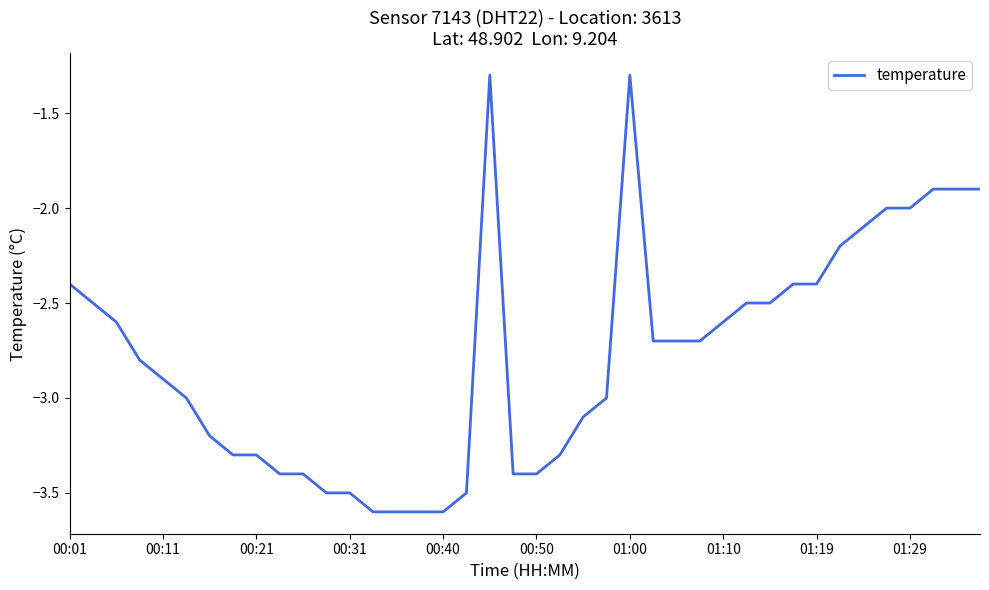

What is the maximum value shown in the chart?

-1.3